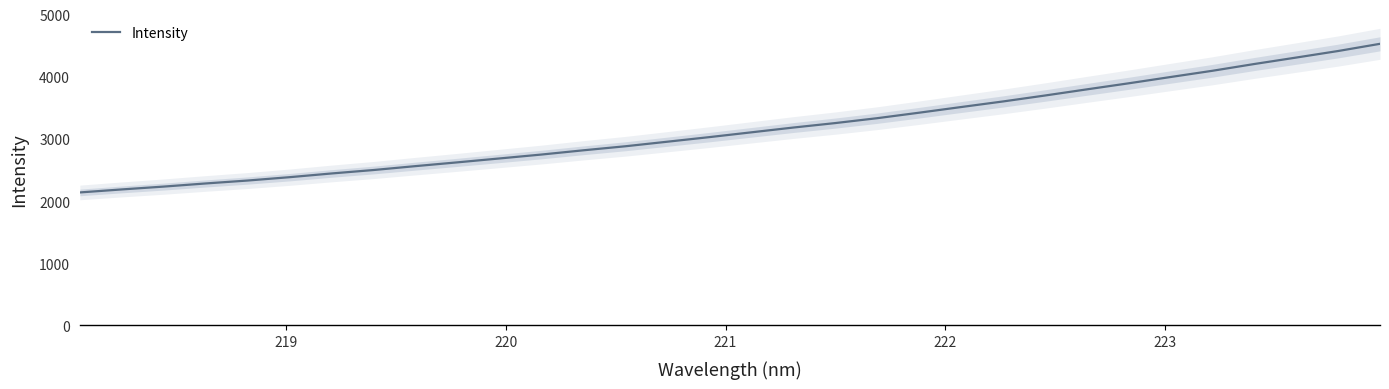

Which has a higher value, 222 or 219?

222